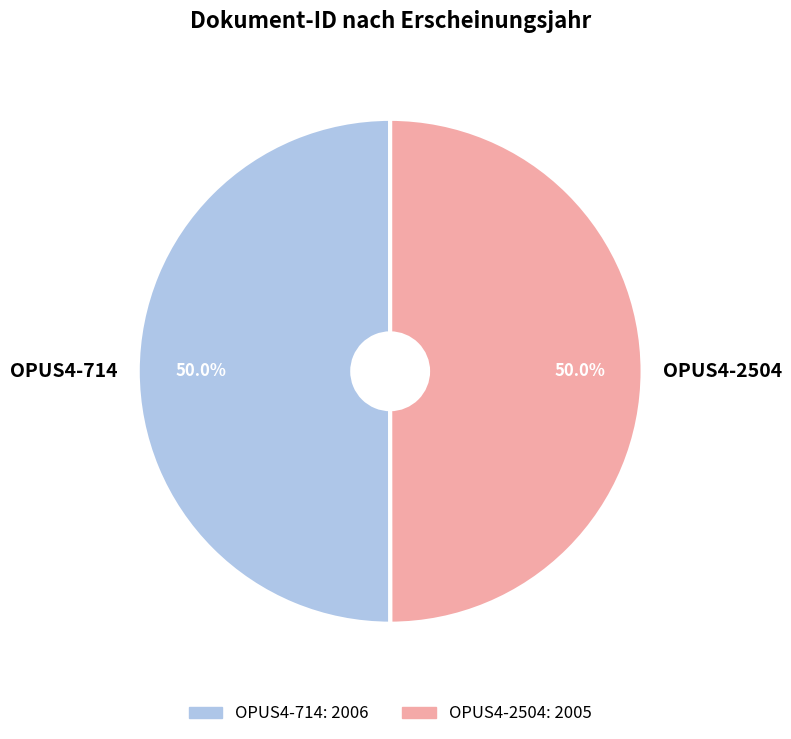

What is the ratio of the value at OPUS4-2504 to the value at OPUS4-714?

1.0